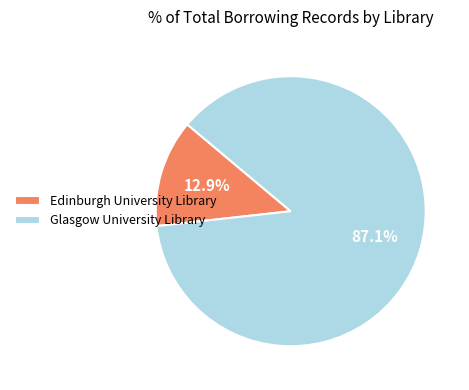

Rank the categories by value from lowest to highest.

Edinburgh University Library, Glasgow University Library